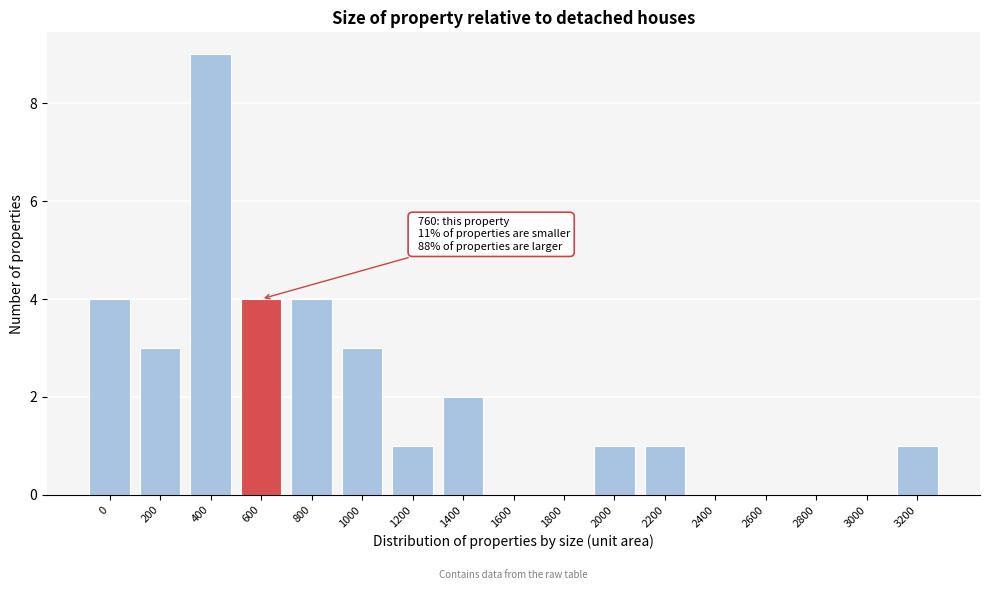

Reading left to right, what are all the values shown in this chart?

0=4	200=3	400=9	600=4	800=4	1000=3	1200=1	1400=2	1600=0	1800=0	2000=1	2200=1	2400=0	2600=0	2800=0	3000=0	3200=1